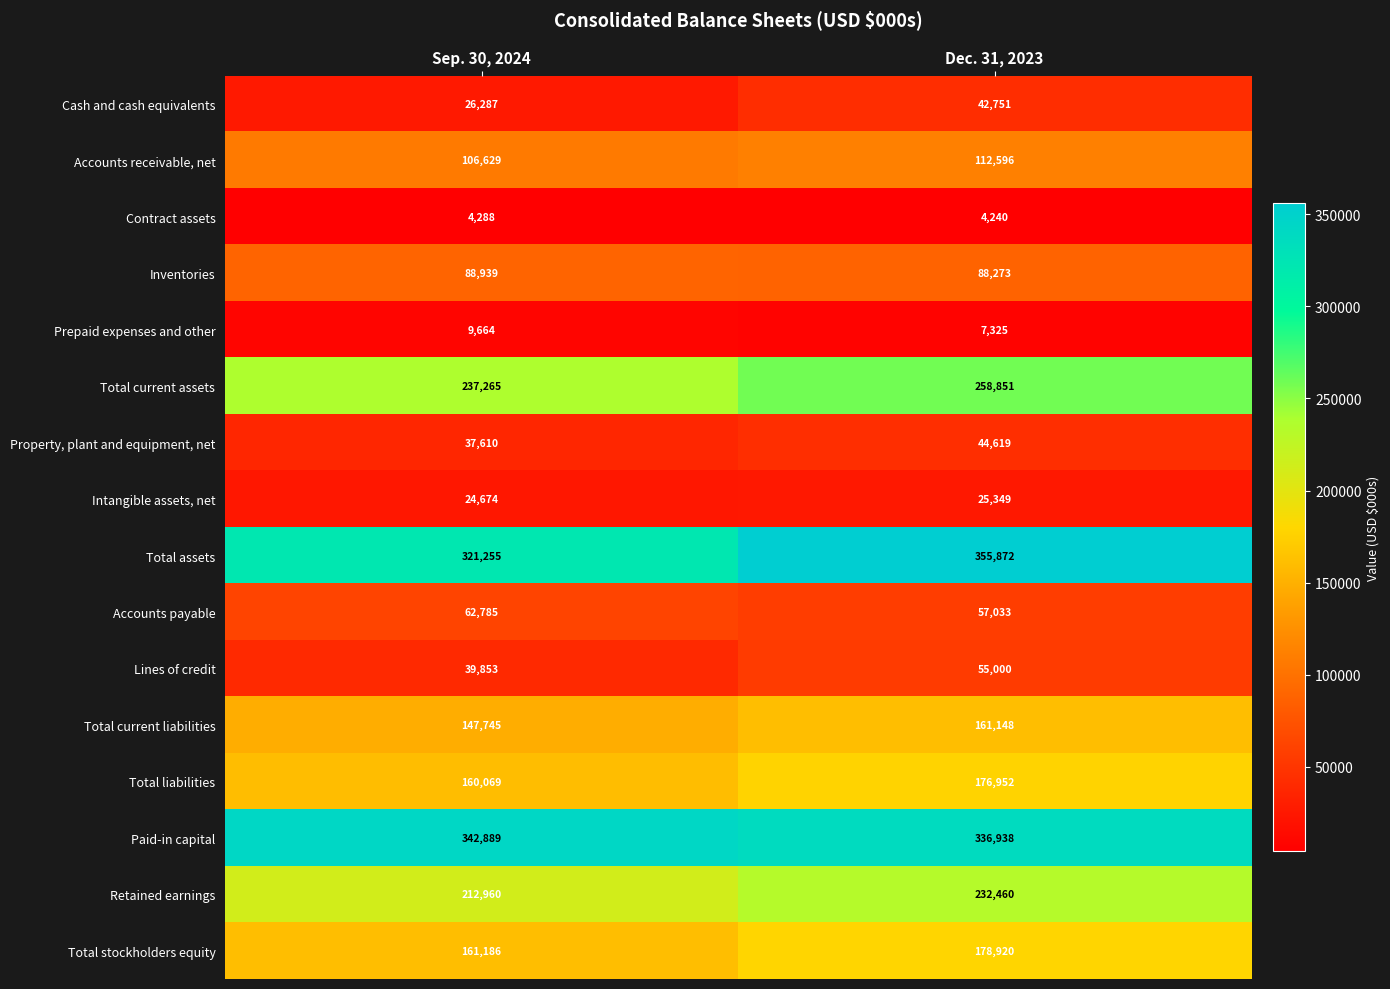

What is the difference between the Intangible assets, net values at Sep. 30, 2024 and Dec. 31, 2023?

675